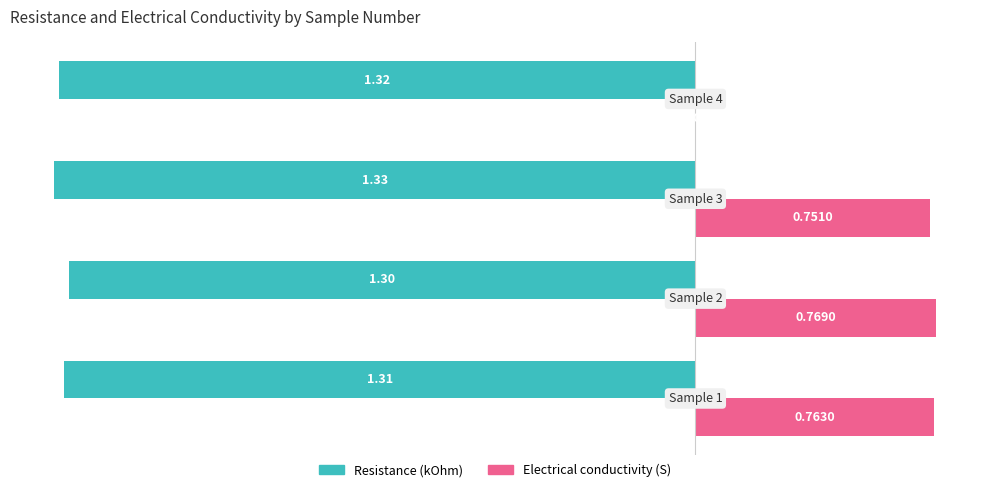

List the series in order of their overall mean, lowest first.

Resistance (kOhm), Electrical conductivity (S)